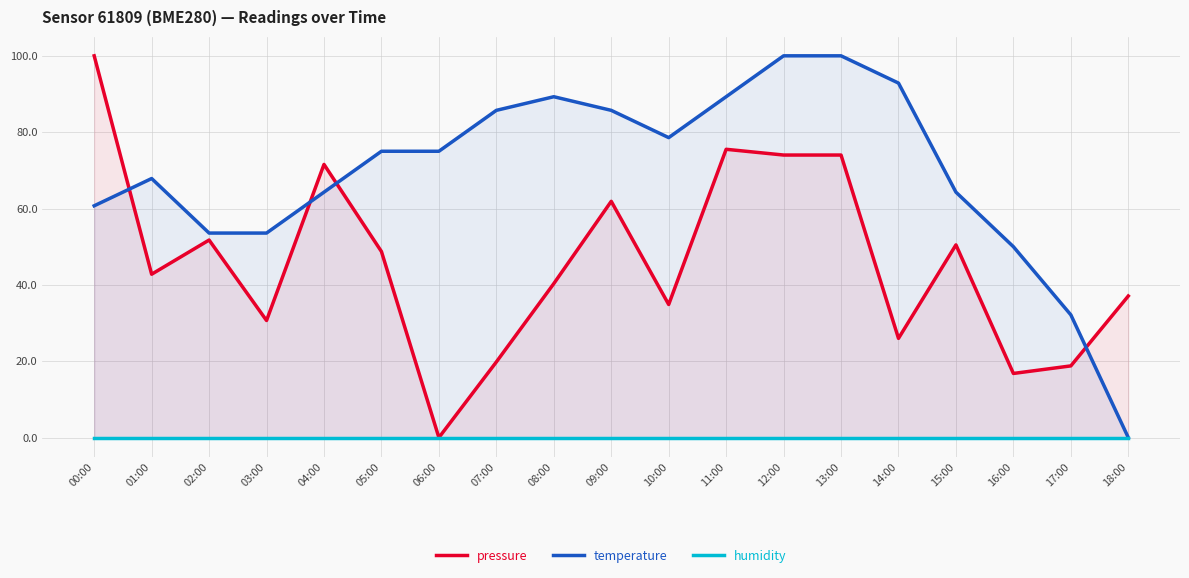

In pressure, how many points are lower than both neighbors (excluding endpoints)?

6